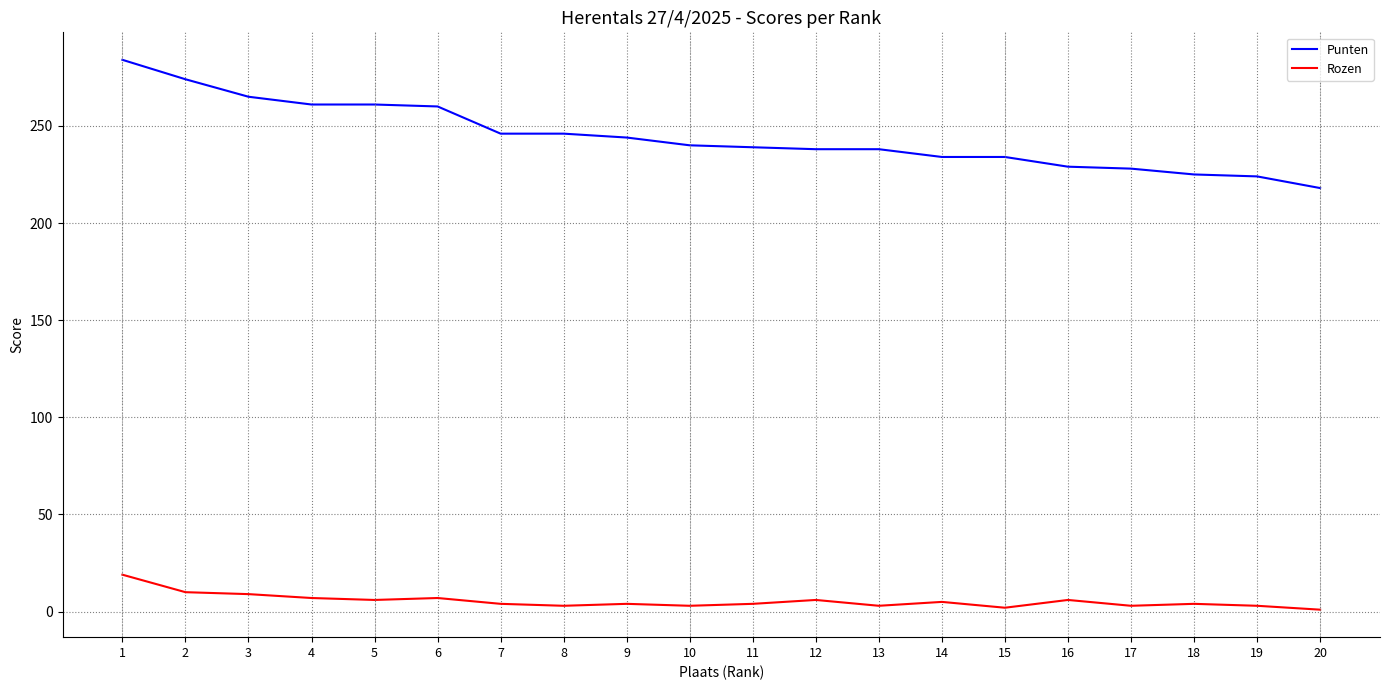

Rank the series by their average value, from highest to lowest.

Punten, Rozen